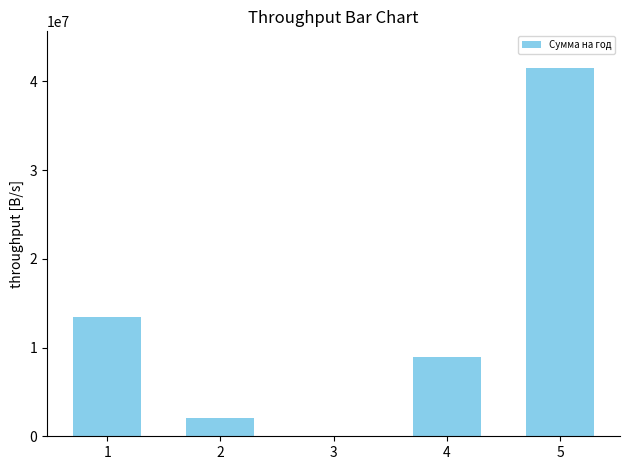

What is the sum of the values at 5 and 1?

54971258.5